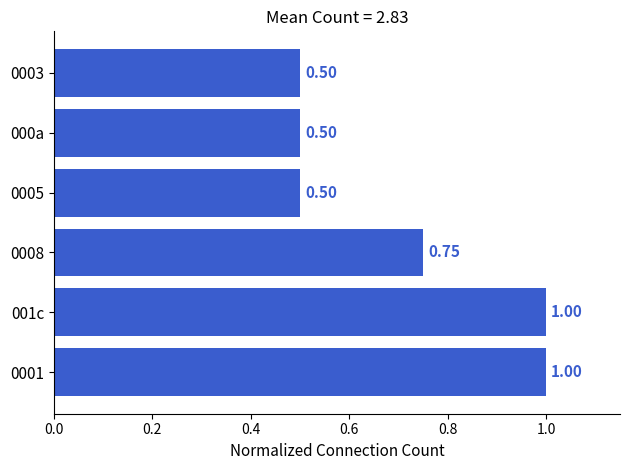

What is the difference between the second highest and second lowest values?

0.5